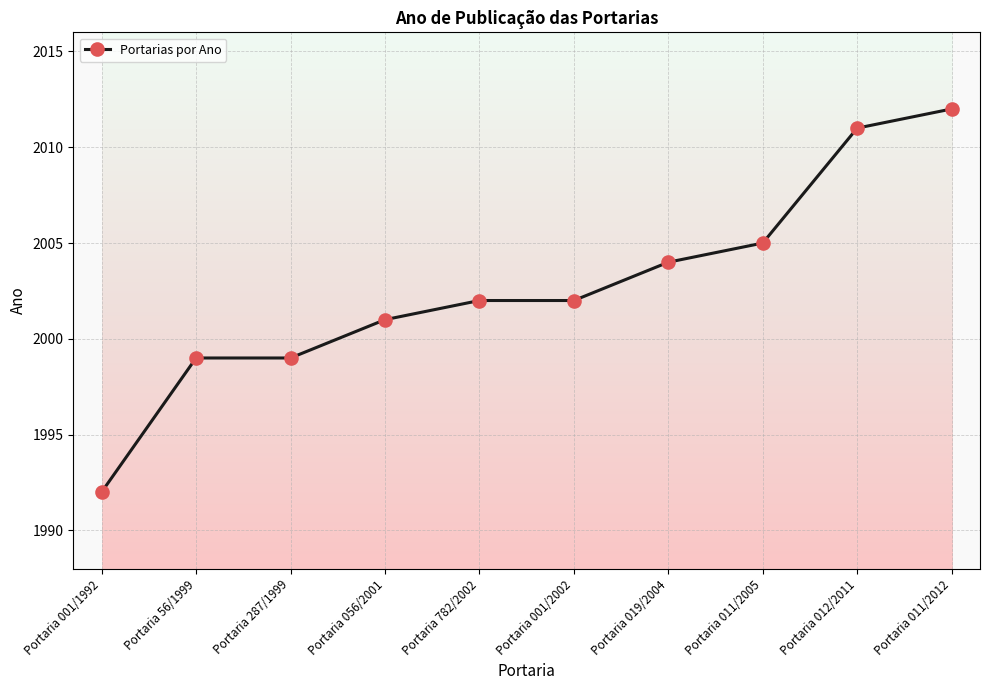

Approximately how many times larger is the value at Portaria 56/1999 compared to Portaria 001/1992?

1.0